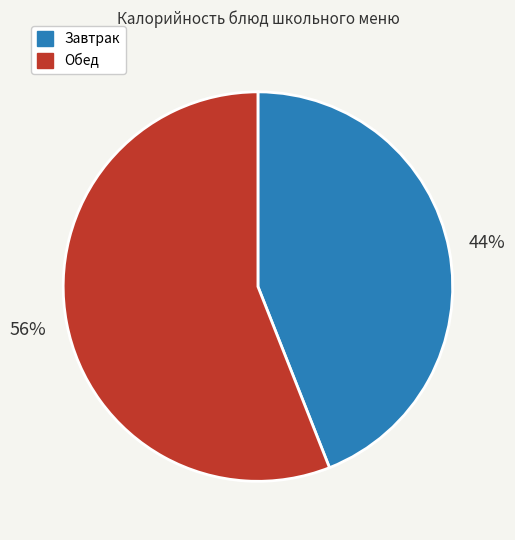

Between Завтрак and Обед, which is larger?

Обед